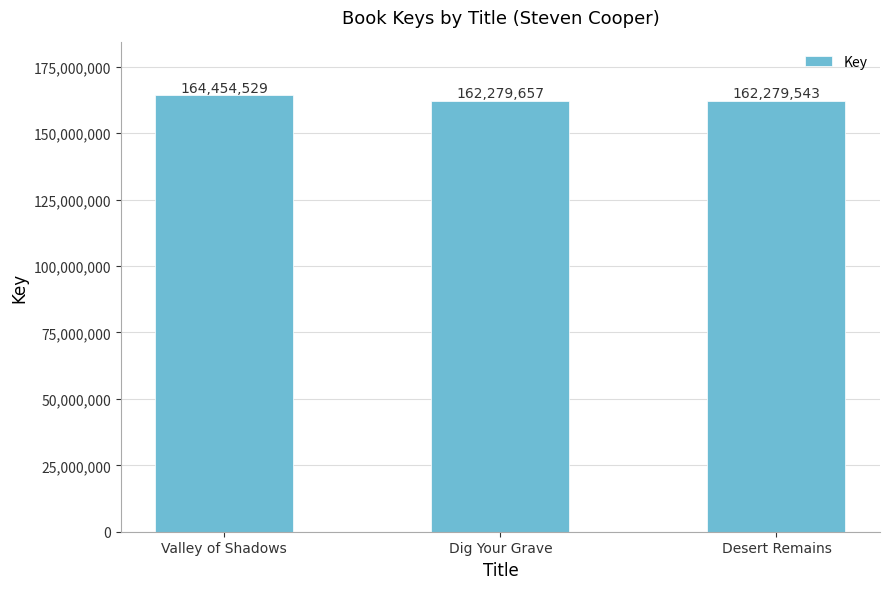

Where is the data nearest to the value 163367036?

Dig Your Grave